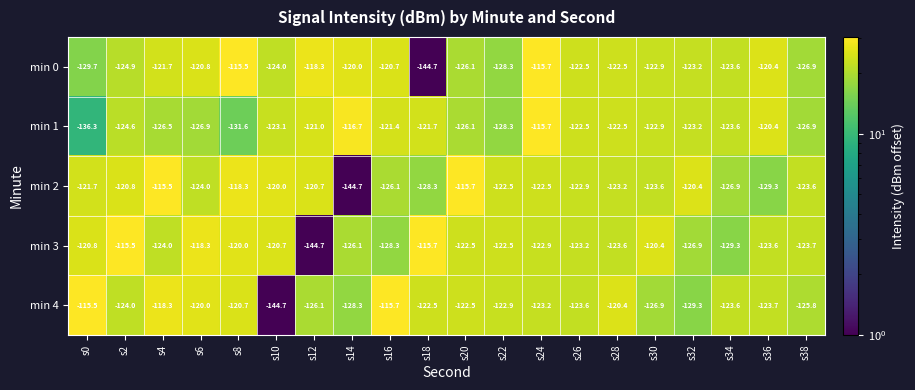

What is the sum of the min 3 values at s4 and s18?

-239.7